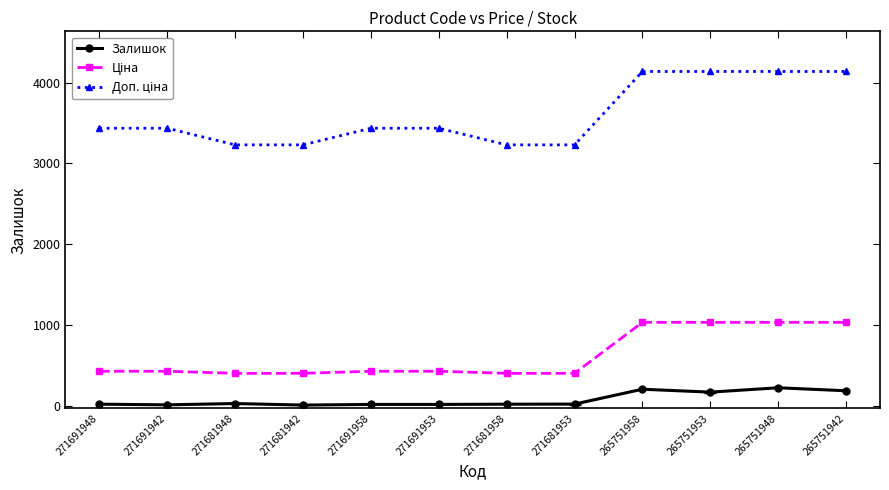

What is the difference between the maximum and second lowest values in the Залишок series?

211.0